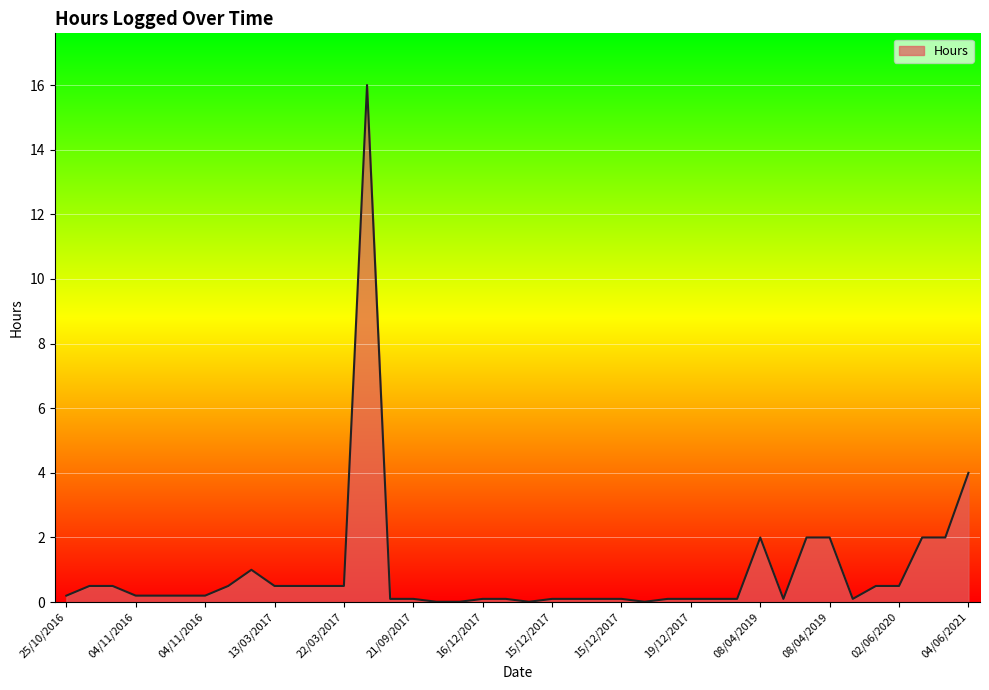

What is the maximum value shown in the chart?

16.0